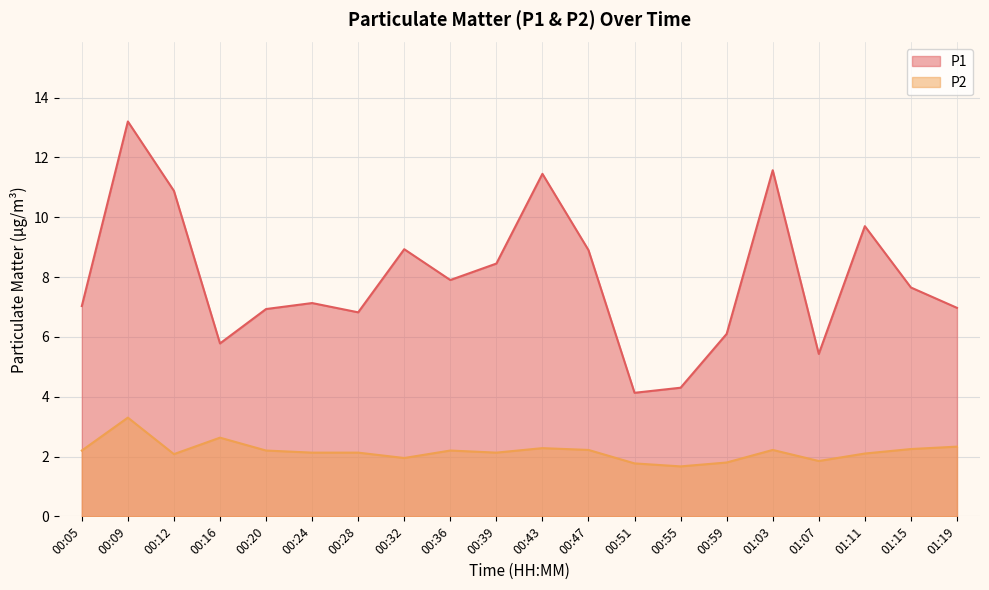

What position from the right is 00:59?

6